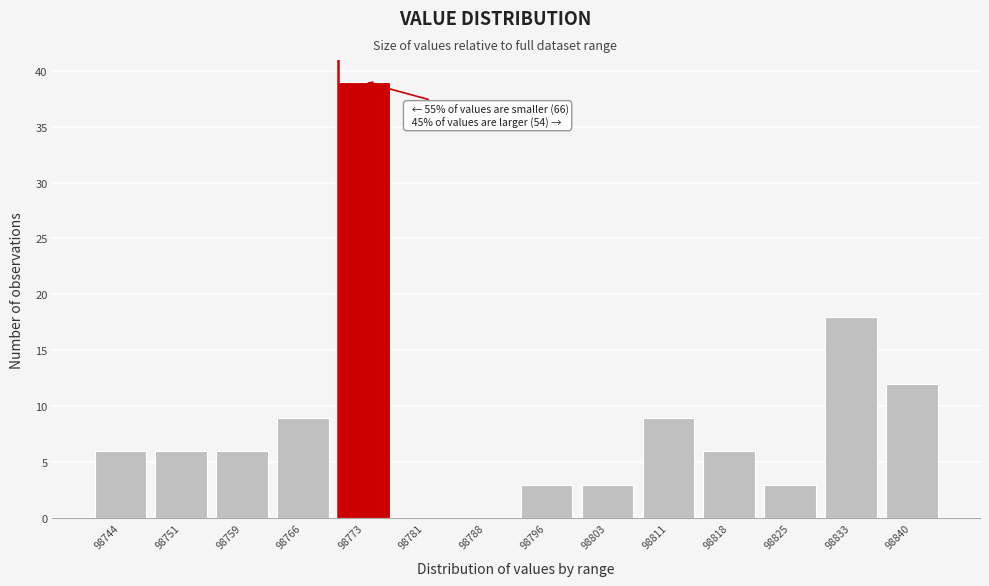

Reading left to right, extract all data points from this chart.

98744=6	98751=6	98759=6	98766=9	98773=39	98781=0	98788=0	98796=3	98803=3	98811=9	98818=6	98825=3	98833=18	98840=12